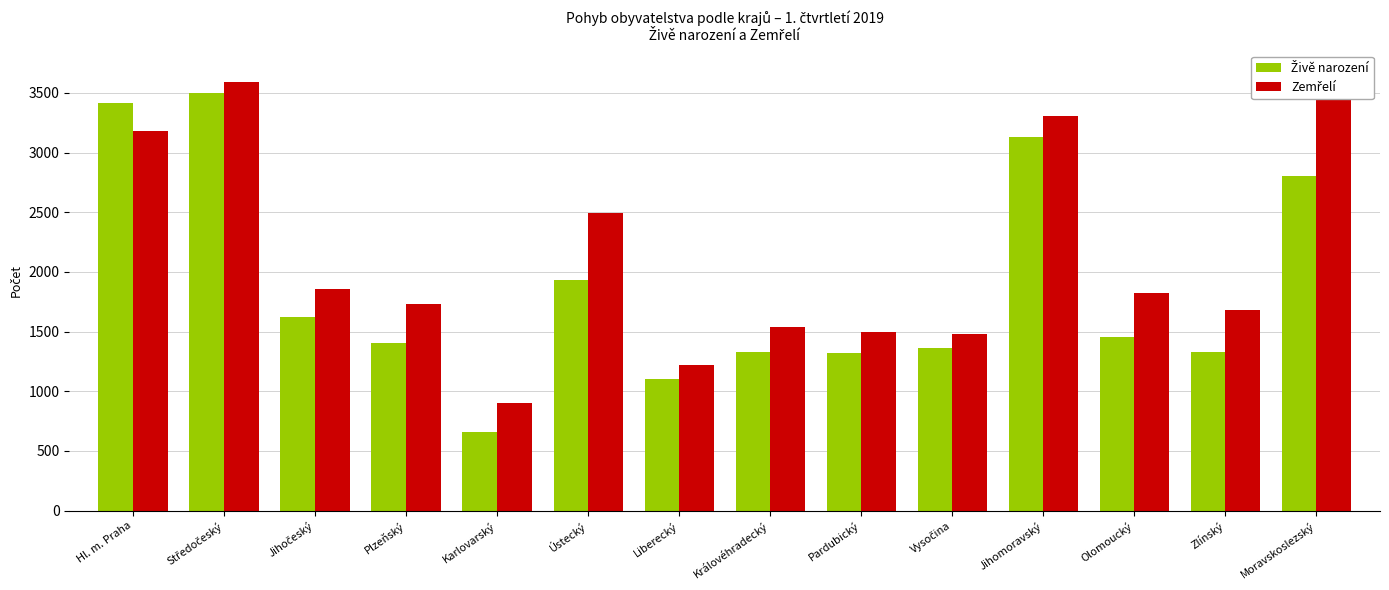

Rank the series at Plzeňský from lowest to highest value.

Živě narození, Zemřelí